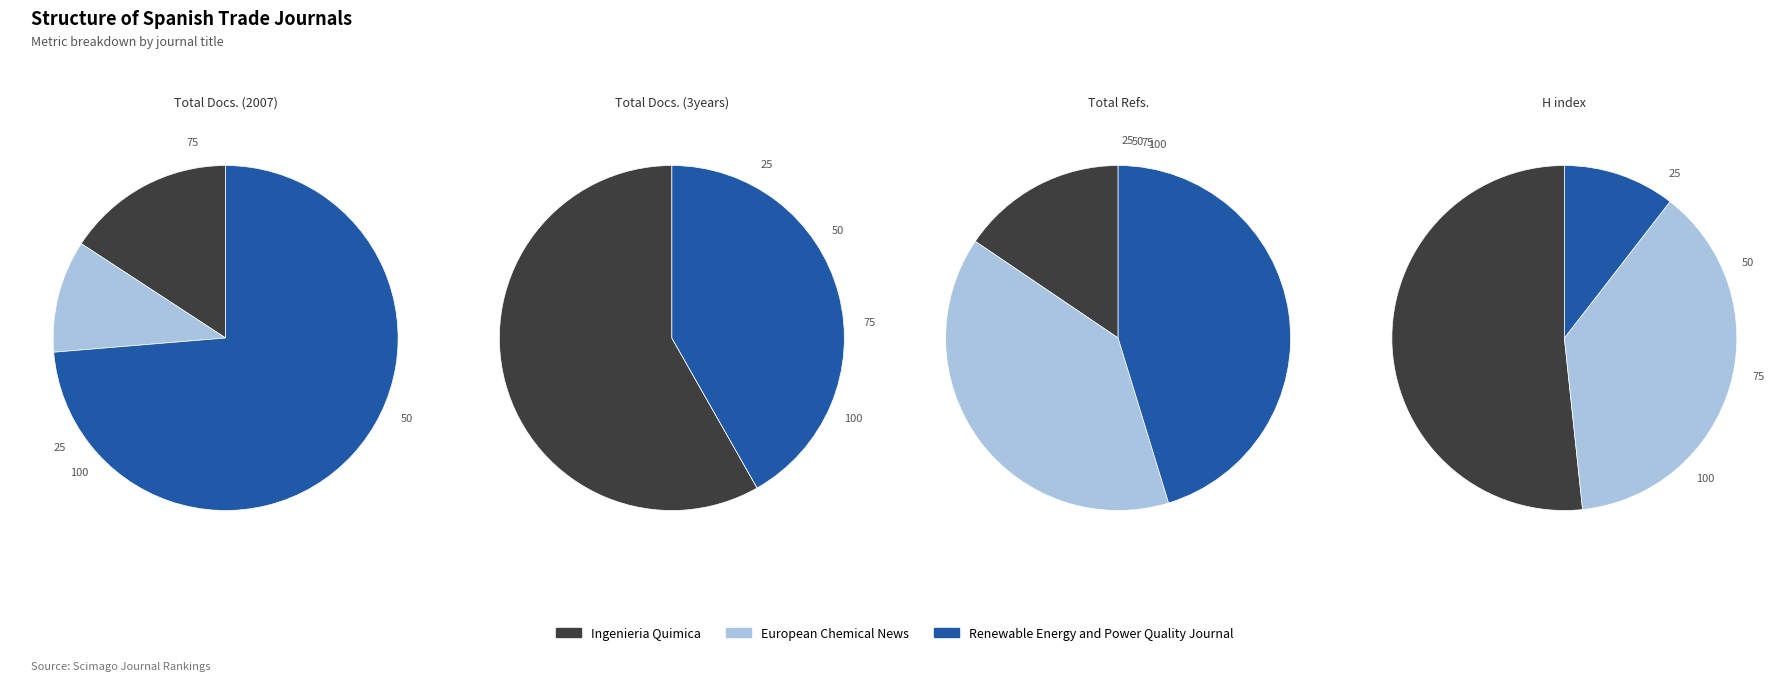

Combined, what portion of the pie is Ingenieria Quimica and European Chemical News?

26.3%